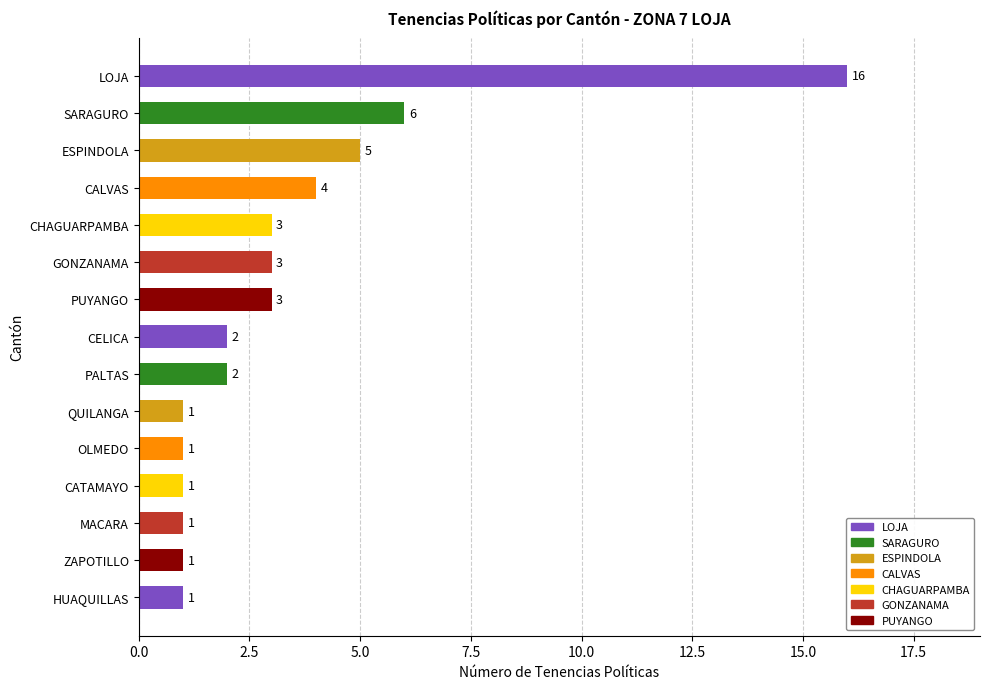

What value does the data have at LOJA, to the nearest 10?

20